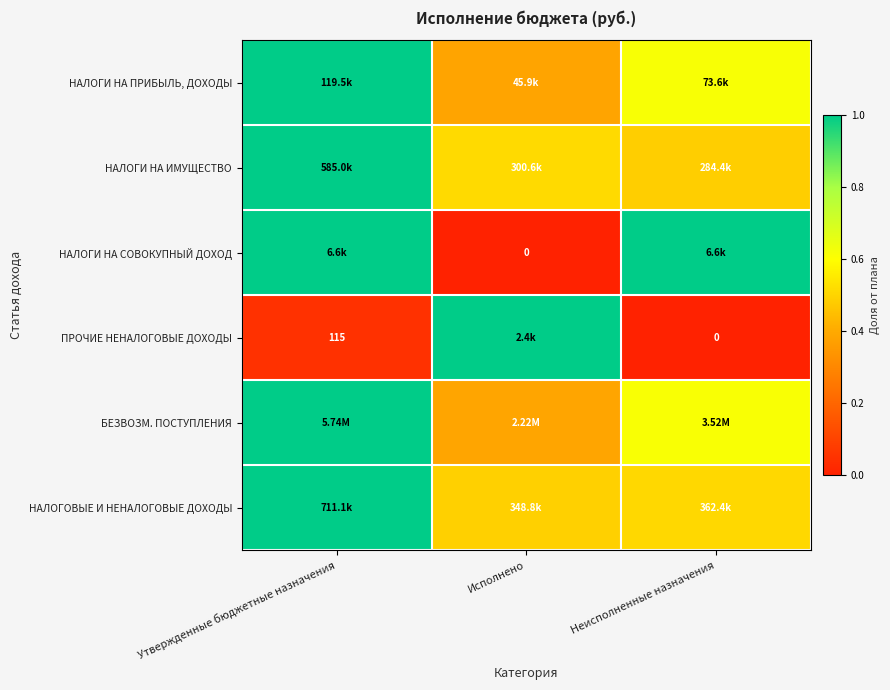

Which category has the highest value in the ПРОЧИЕ НЕНАЛОГОВЫЕ ДОХОДЫ series?

Исполнено